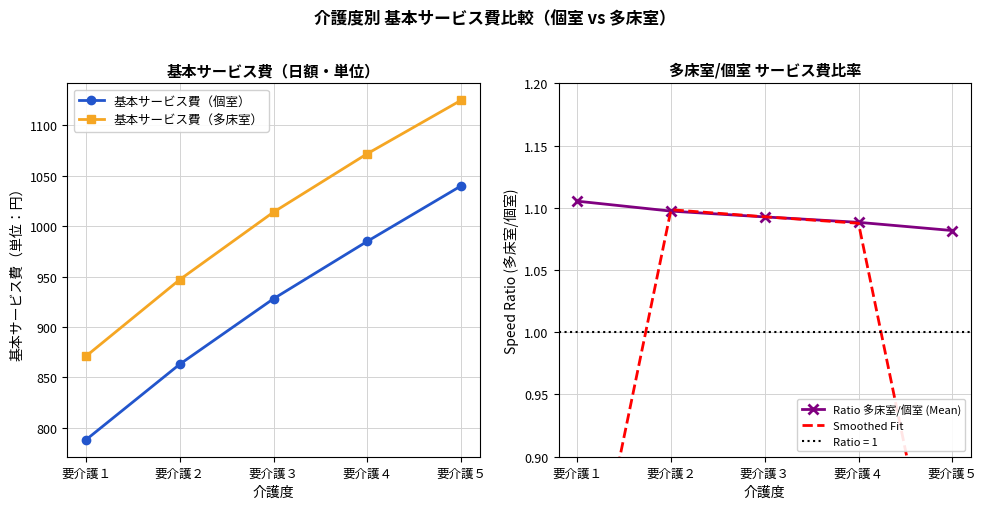

Reading left to right, transcribe all the data shown in this chart.

基本サービス費（個室）: 788.0	863.0	928.0	985.0	1040.0
基本サービス費（多床室）: 871.0	947.0	1014.0	1072.0	1125.0
Ratio 多床室/個室 (Mean): 1.1	1.1	1.1	1.1	1.1
Smoothed Fit: 0.7	1.1	1.1	1.1	0.7